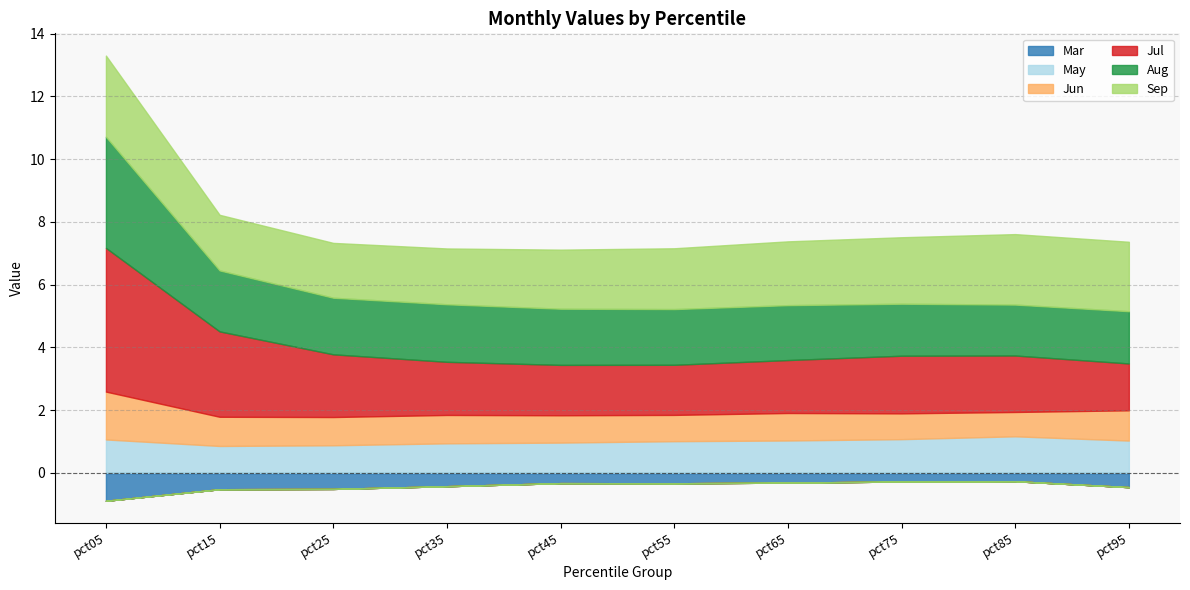

What is the difference between the maximum and second lowest values in the Aug series?

1.9